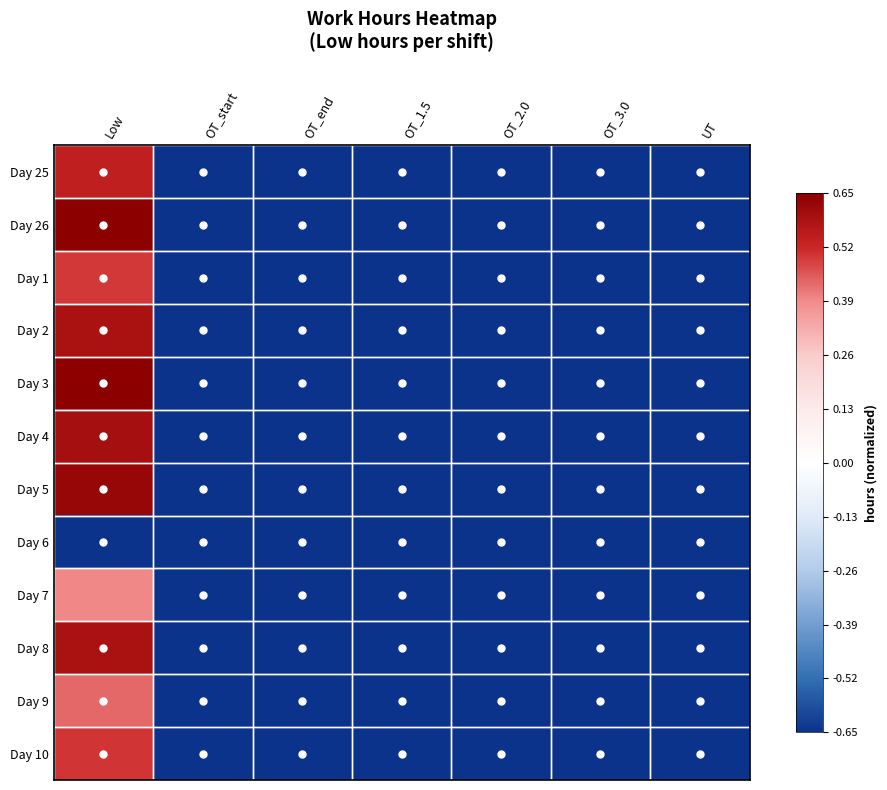

Reading left to right, what are all the values shown in this chart?

Day 25: Low=0.5	OT_start=-0.7	OT_end=-0.7	OT_1.5=-0.7	OT_2.0=-0.7	OT_3.0=-0.7	UT=-0.7
Day 26: Low=0.7	OT_start=-0.7	OT_end=-0.7	OT_1.5=-0.7	OT_2.0=-0.7	OT_3.0=-0.7	UT=-0.7
Day 1: Low=0.5	OT_start=-0.7	OT_end=-0.7	OT_1.5=-0.7	OT_2.0=-0.7	OT_3.0=-0.7	UT=-0.7
Day 2: Low=0.6	OT_start=-0.7	OT_end=-0.7	OT_1.5=-0.7	OT_2.0=-0.7	OT_3.0=-0.7	UT=-0.7
Day 3: Low=0.7	OT_start=-0.7	OT_end=-0.7	OT_1.5=-0.7	OT_2.0=-0.7	OT_3.0=-0.7	UT=-0.7
Day 4: Low=0.6	OT_start=-0.7	OT_end=-0.7	OT_1.5=-0.7	OT_2.0=-0.7	OT_3.0=-0.7	UT=-0.7
Day 5: Low=0.6	OT_start=-0.7	OT_end=-0.7	OT_1.5=-0.7	OT_2.0=-0.7	OT_3.0=-0.7	UT=-0.7
Day 6: Low=-0.7	OT_start=-0.7	OT_end=-0.7	OT_1.5=-0.7	OT_2.0=-0.7	OT_3.0=-0.7	UT=-0.7
Day 7: Low=0.4	OT_start=-0.7	OT_end=-0.7	OT_1.5=-0.7	OT_2.0=-0.7	OT_3.0=-0.7	UT=-0.7
Day 8: Low=0.6	OT_start=-0.7	OT_end=-0.7	OT_1.5=-0.7	OT_2.0=-0.7	OT_3.0=-0.7	UT=-0.7
Day 9: Low=0.4	OT_start=-0.7	OT_end=-0.7	OT_1.5=-0.7	OT_2.0=-0.7	OT_3.0=-0.7	UT=-0.7
Day 10: Low=0.5	OT_start=-0.7	OT_end=-0.7	OT_1.5=-0.7	OT_2.0=-0.7	OT_3.0=-0.7	UT=-0.7